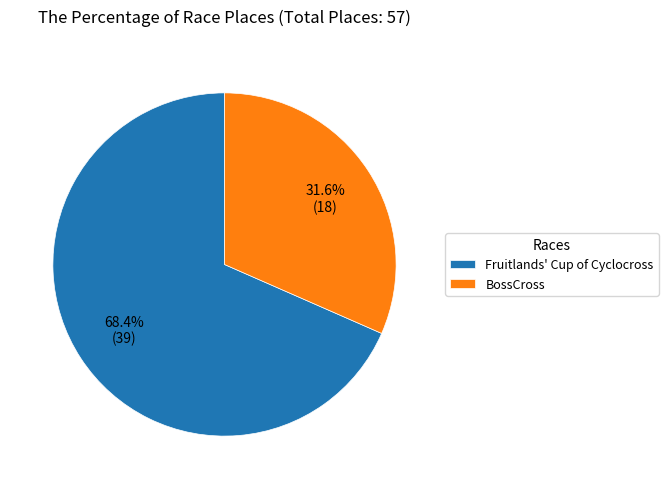

Does BossCross represent more than half of the total?

No